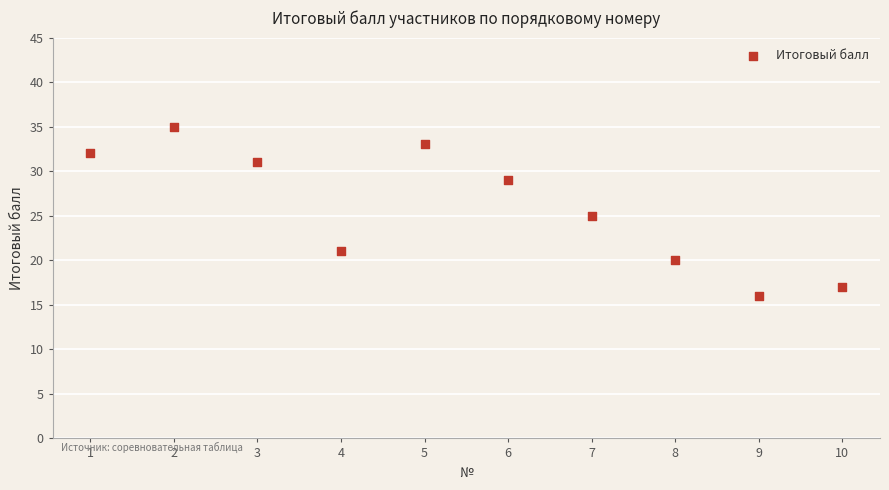

What is the average X value?

6